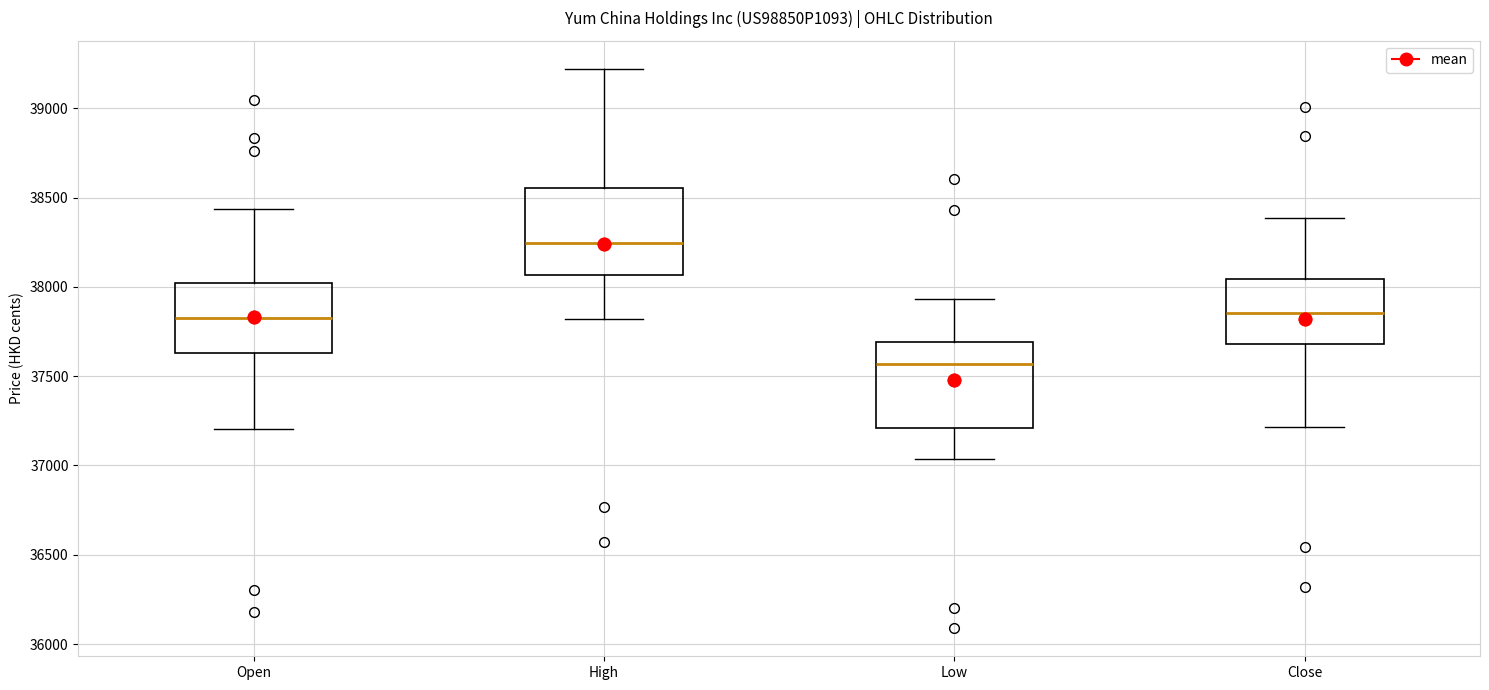

Where does the lower whisker of the box for Open end on the y-axis? The values are not printed on the chart, so give them approximately, as read against the axis.

37200